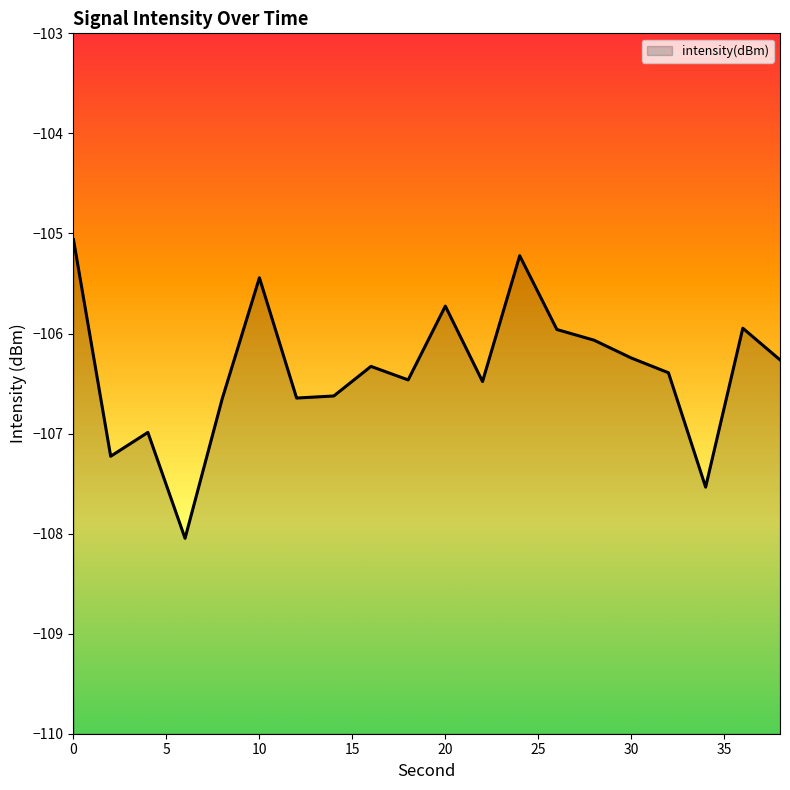

What is the change in value from 0 to 26?

-0.9